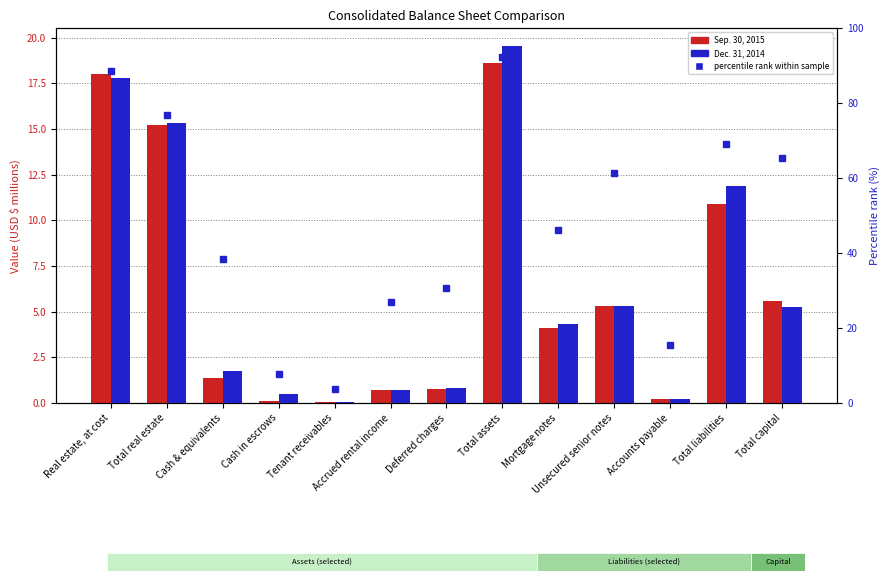

What is the average value of the Sep. 30, 2015 series?

6.2